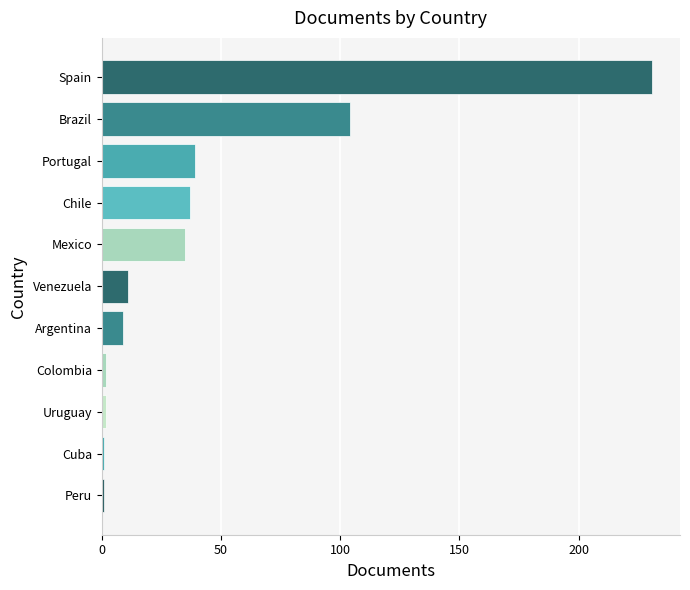

Between Uruguay and Venezuela, which is larger?

Venezuela